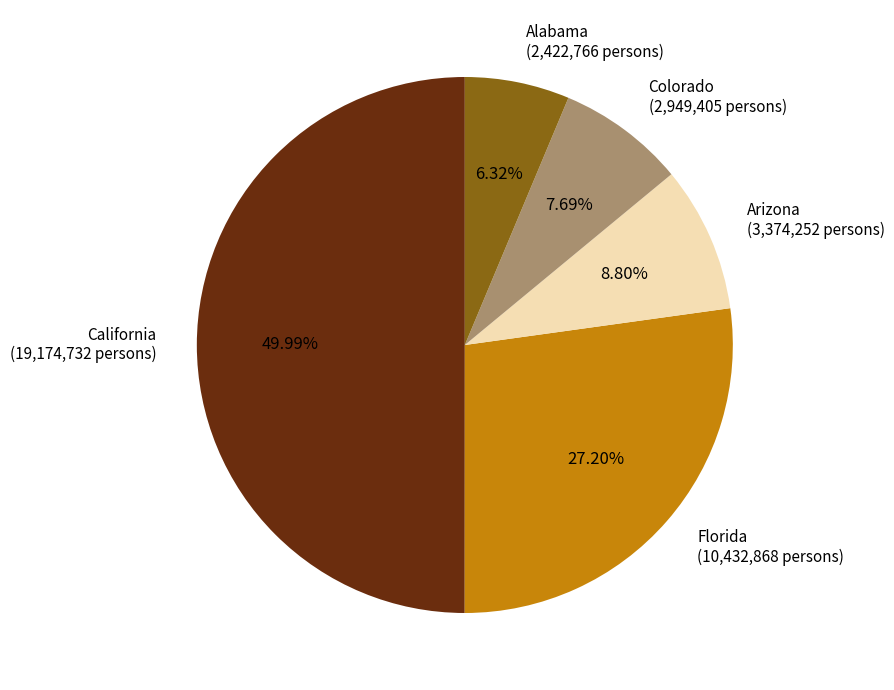

Which category has the smallest portion of the pie?

Alabama